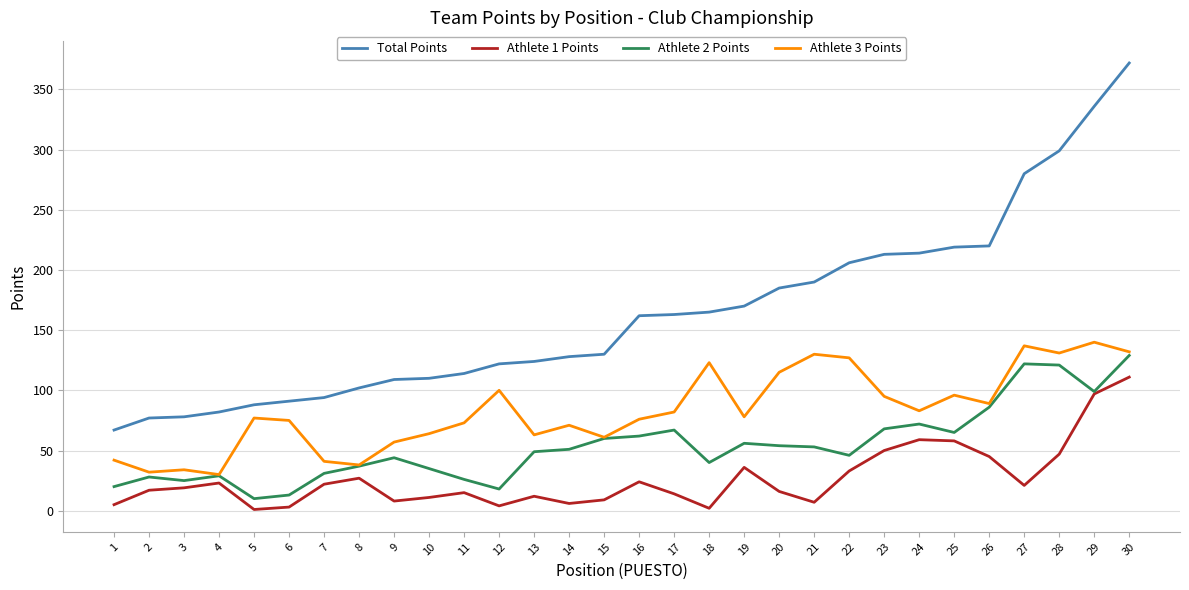

True or false: Athlete 3 Points and Total Points intersect in this chart.

False